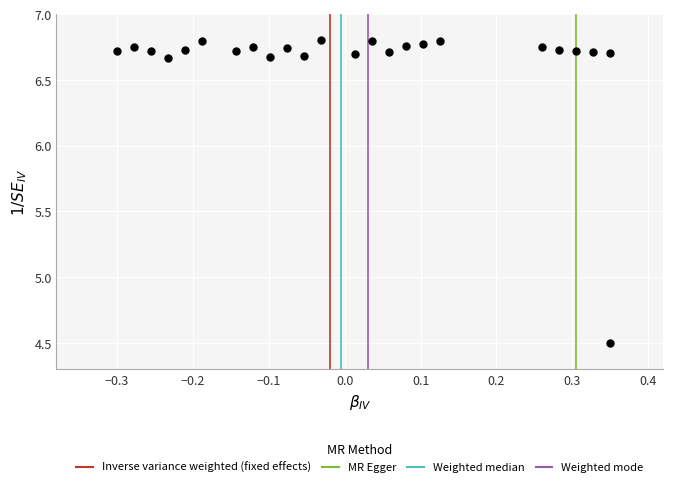

What is the range of X values (max minus min)?

0.7